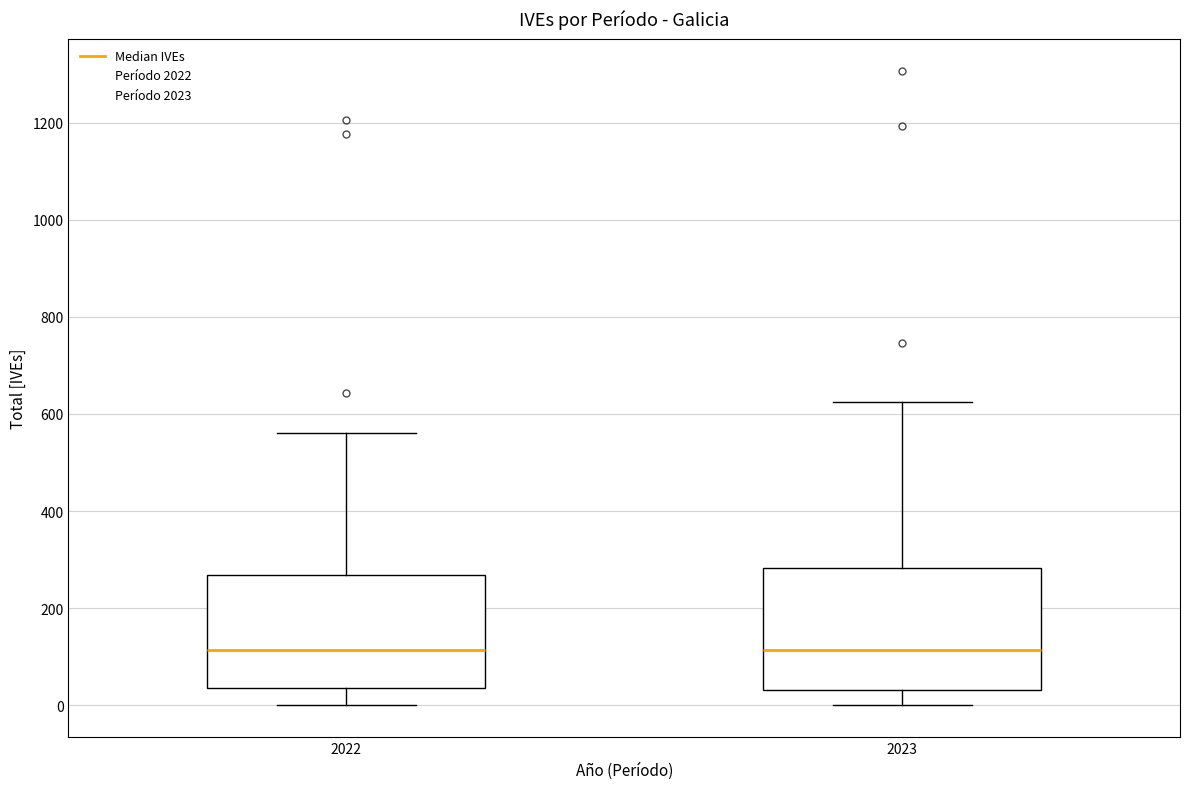

Reading left to right, transcribe this box plot: for each box, give where its median line is, the range the box spans, and where its two whiskers end, as read against the y-axis. The values are not printed on the chart, so give them approximately, as read against the axis.

2022: median 120, box 40 to 260, whiskers 0 to 560
2023: median 120, box 40 to 280, whiskers 0 to 620